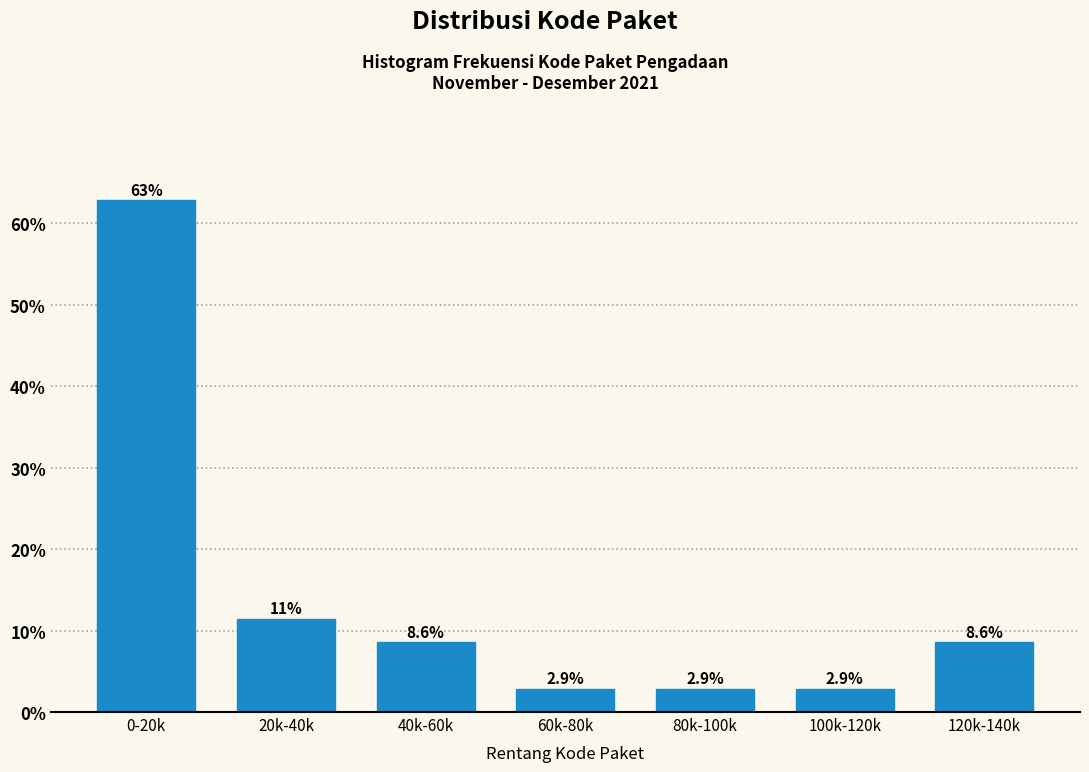

Reading right to left, what are all the values shown in this chart?

8.6	2.9	2.9	2.9	8.6	11.4	62.9